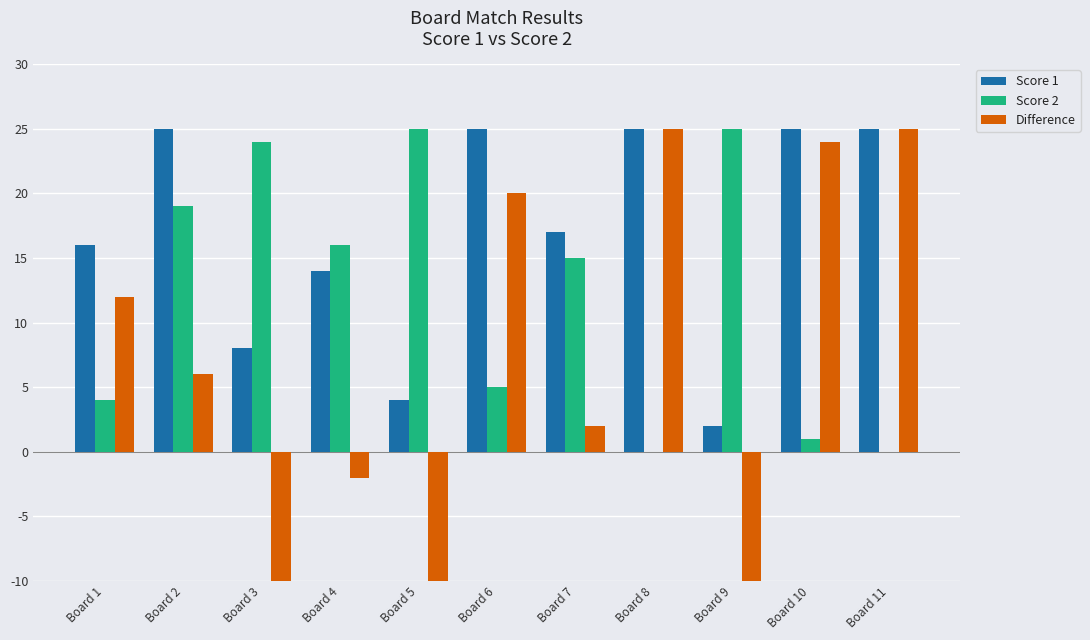

Reading right to left, extract all data points from this chart.

Score 1: 25	25	2	25	17	25	4	14	8	25	16
Score 2: 0	1	25	0	15	5	25	16	24	19	4
Difference: 25	24	-23	25	2	20	-21	-2	-16	6	12